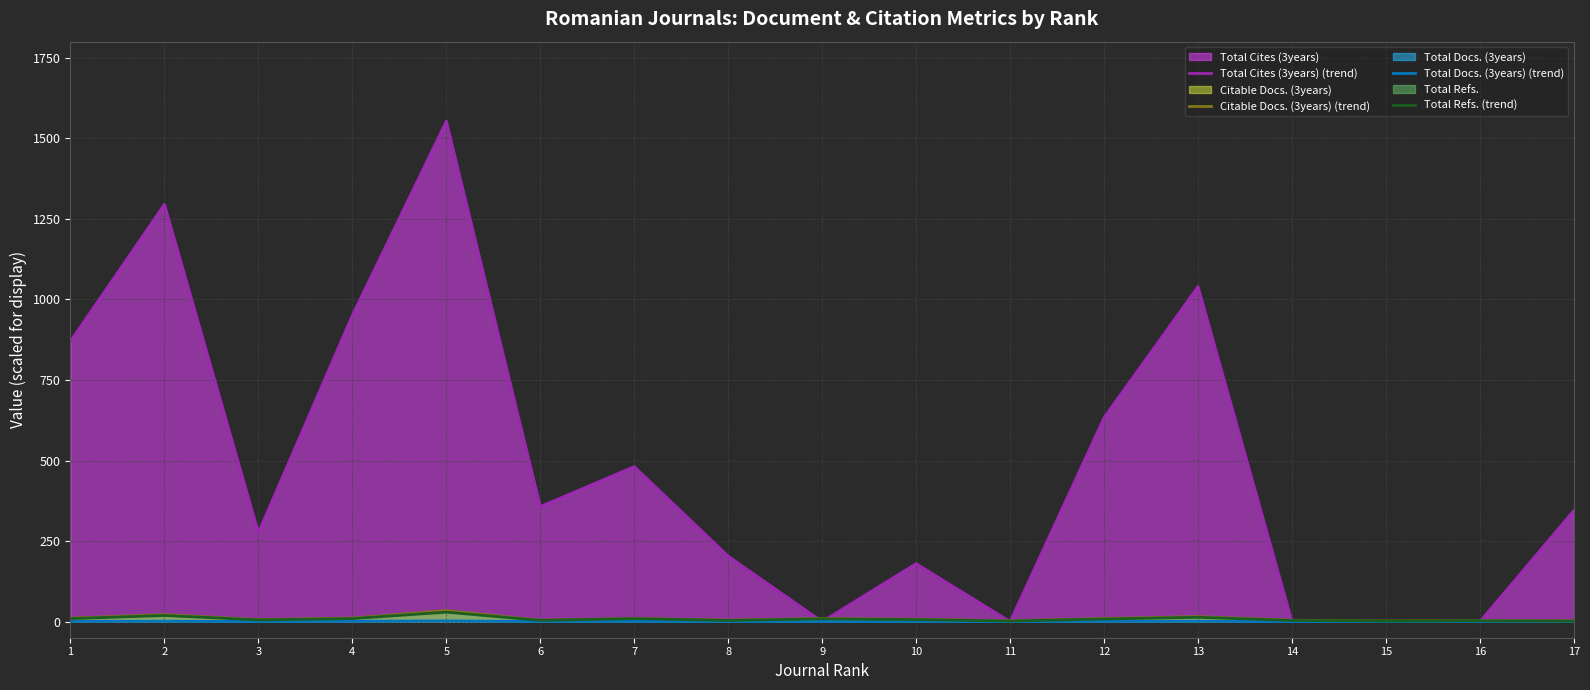

What is the difference between the second highest and second lowest values in the Total Refs. (trend) series?

17.3